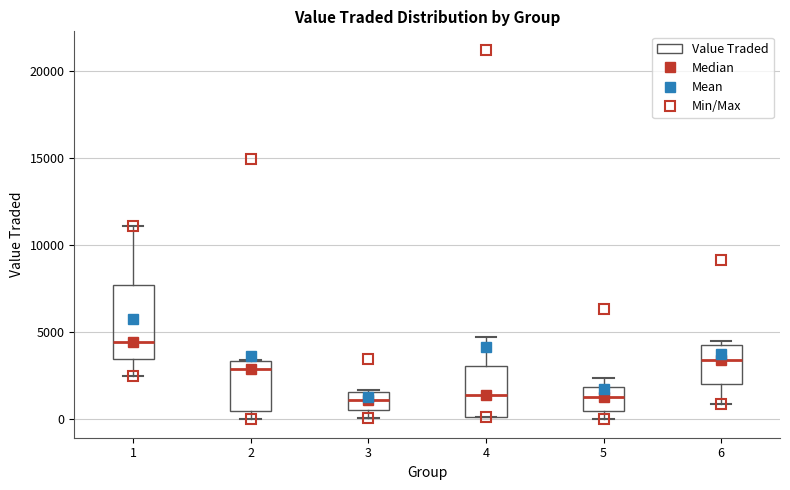

Which box has the highest median line?

1